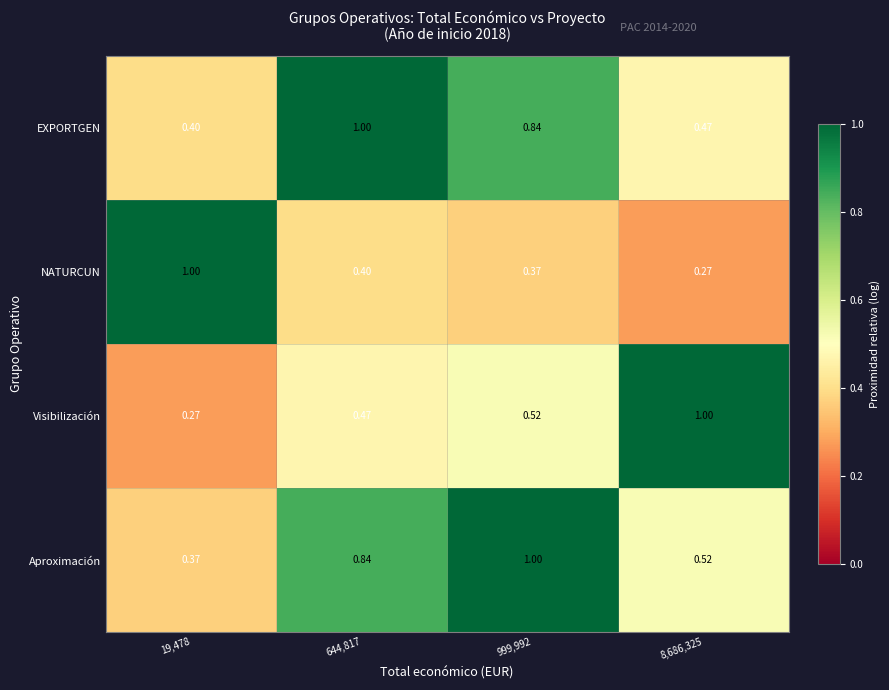

Which series has the largest total across all categories?

Aproximación